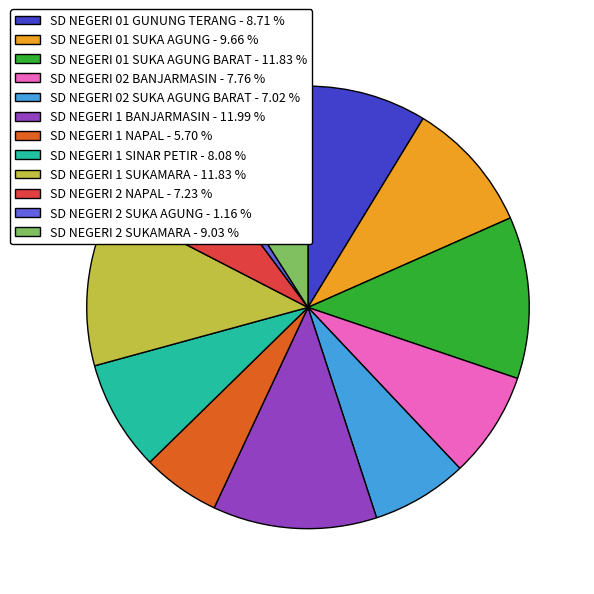

Which category has the smallest portion of the pie?

SD NEGERI 2 SUKA AGUNG - 1.16 %